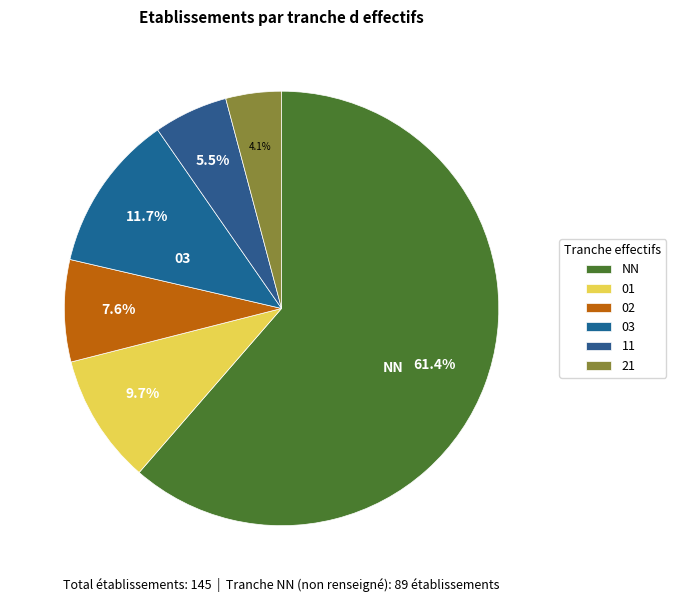

Approximately how many times larger is the value at 01 compared to NN?

0.2